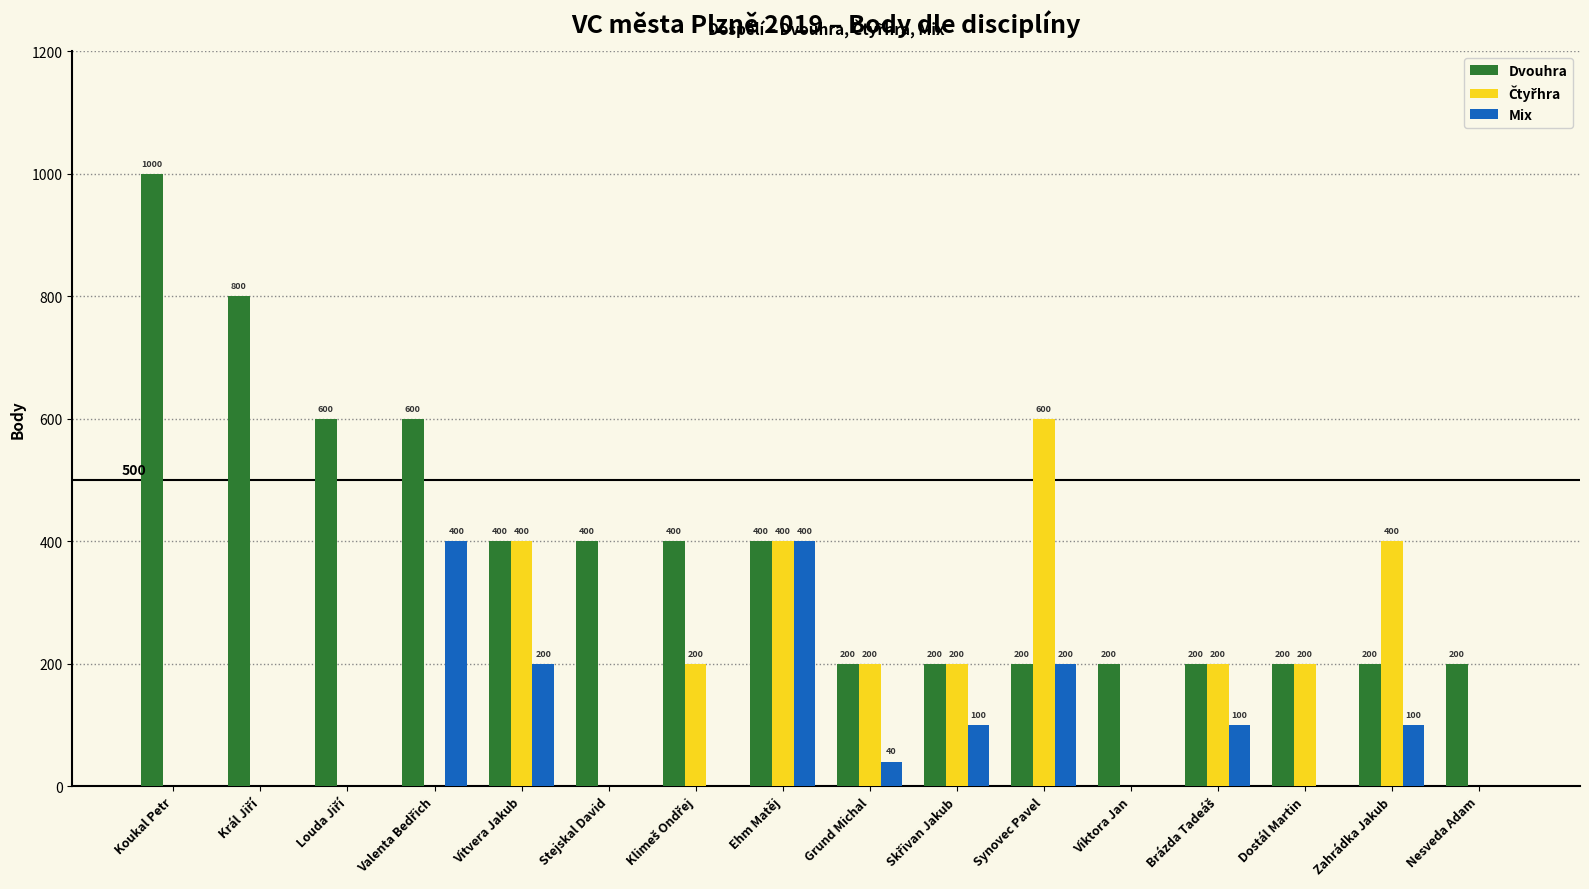

Are the bars horizontal?

No